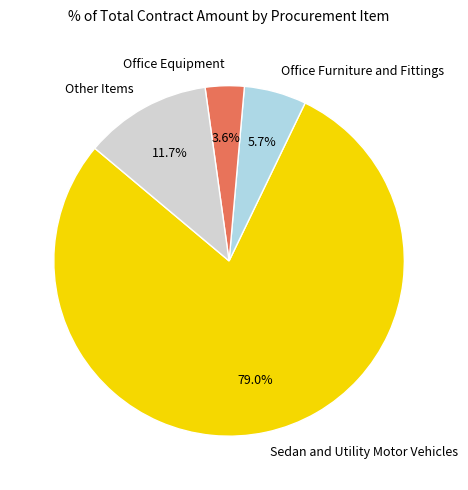

What is the ratio of the value at Office Furniture and Fittings to the value at Office Equipment?

1.6